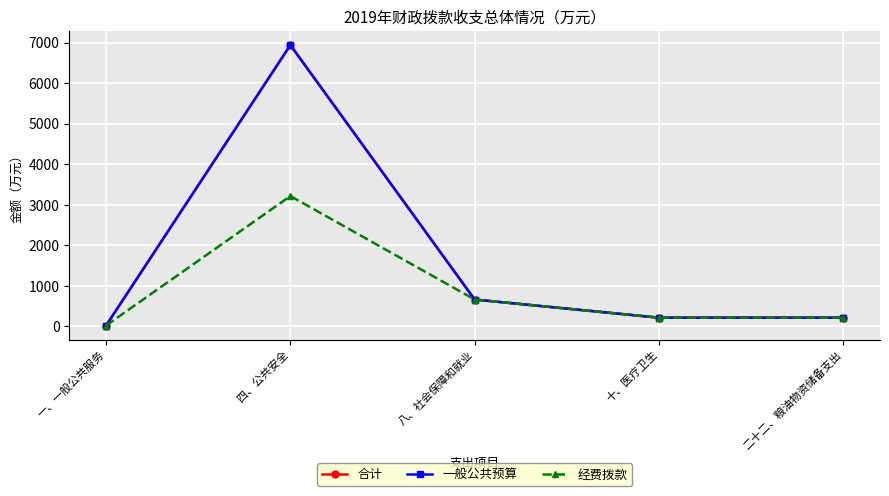

Which series has the largest total across all categories?

合计